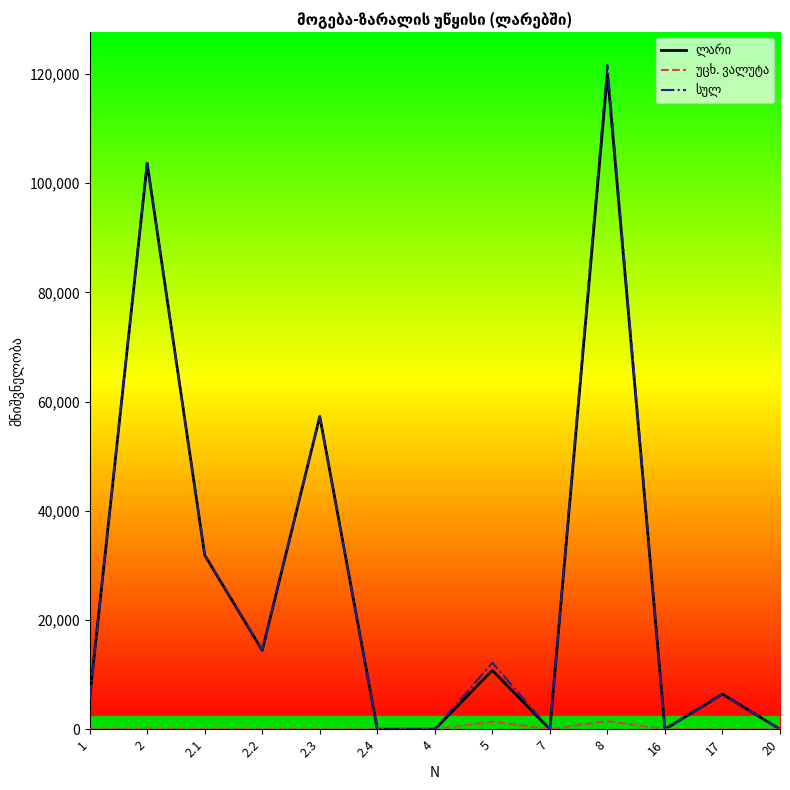

What is the total value across all series at 1?

11368.1